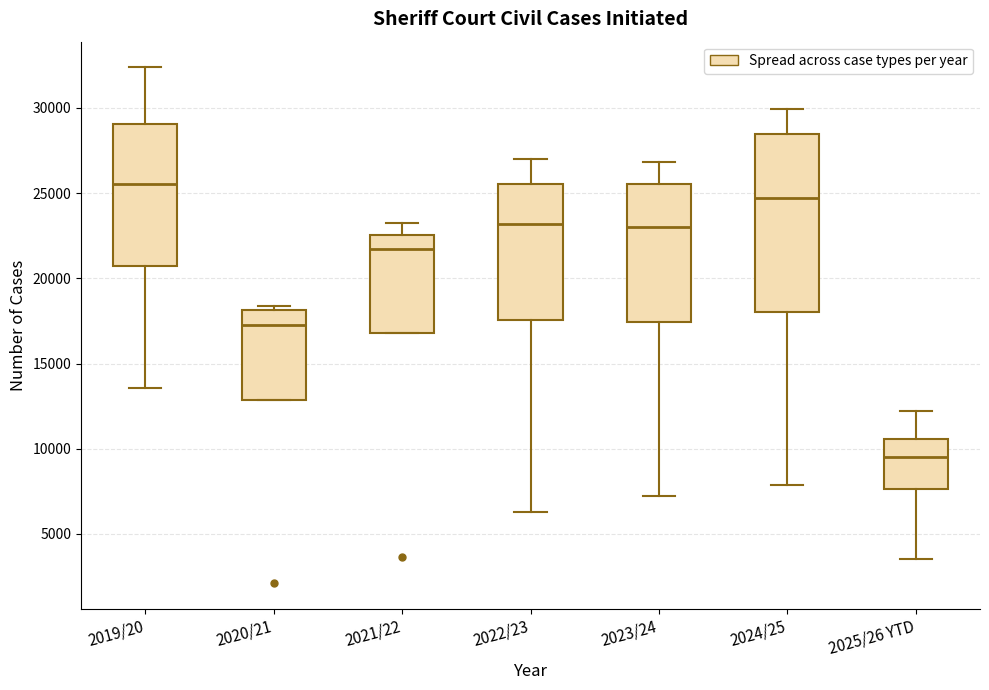

Which box is the tallest, from its lower edge to its upper edge?

2024/25